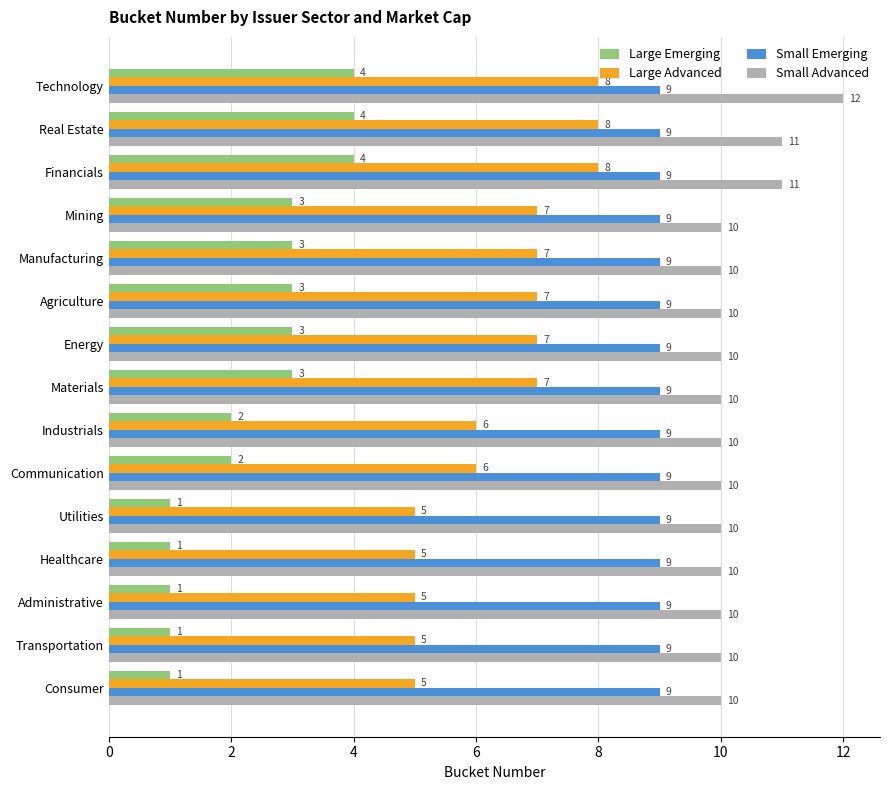

What is the spread (max minus min) of values at Manufacturing?

7